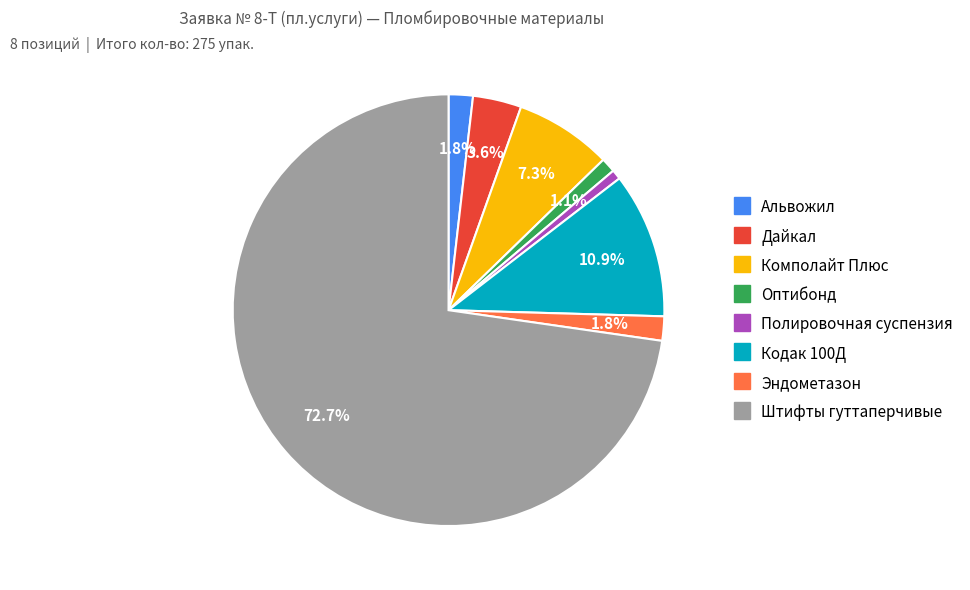

What is the ratio of the value at Полировочная суспензия to the value at Альвожил?

0.4